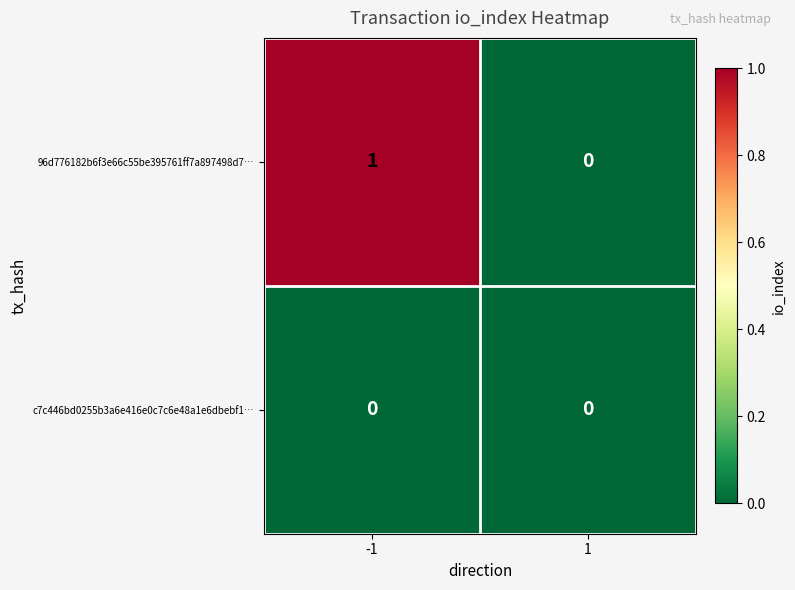

Which series has the widest spread of values?

96d776182b6f3e66c55be395761ff7a897498d7…